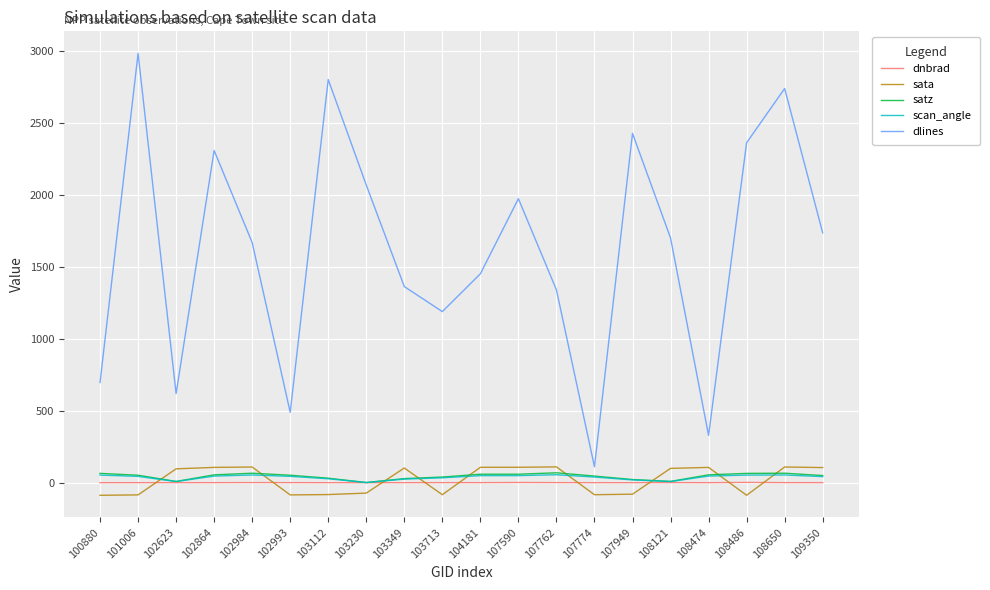

Is it true that dlines equals 2927.6 at 102984?

False